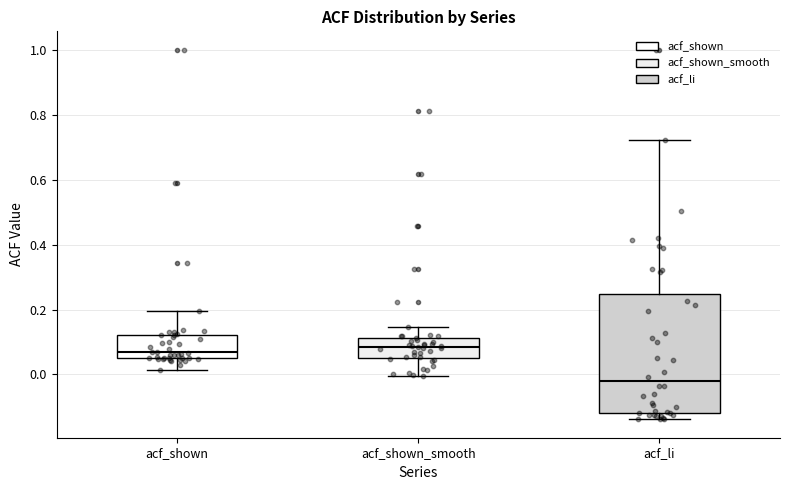

Reading left to right, read every box against the y-axis: the position of its median line, the range the box covers, and the ends of its whiskers. The values are not printed on the chart, so give them approximately, as read against the axis.

acf_shown: median 0.06 (just above the box's lower edge), box 0.06 to 0.12, whiskers 0.02 to 0.20
acf_shown_smooth: median 0.08, box 0.06 to 0.12, whiskers 0.00 to 0.14
acf_li: median -0.02, box -0.12 to 0.24, whiskers -0.14 to 0.72